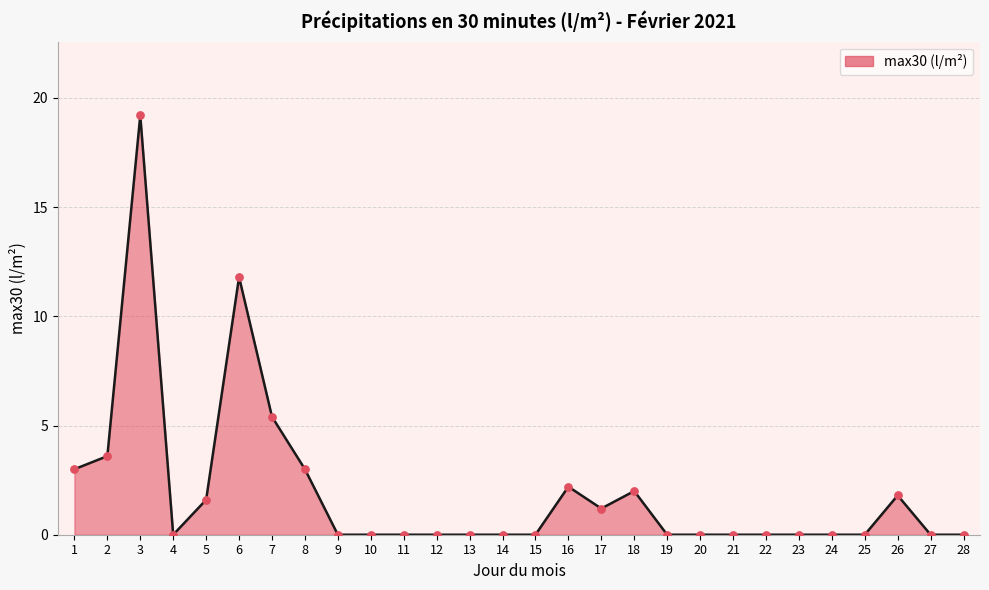

Between 11 and 1, which is larger?

1